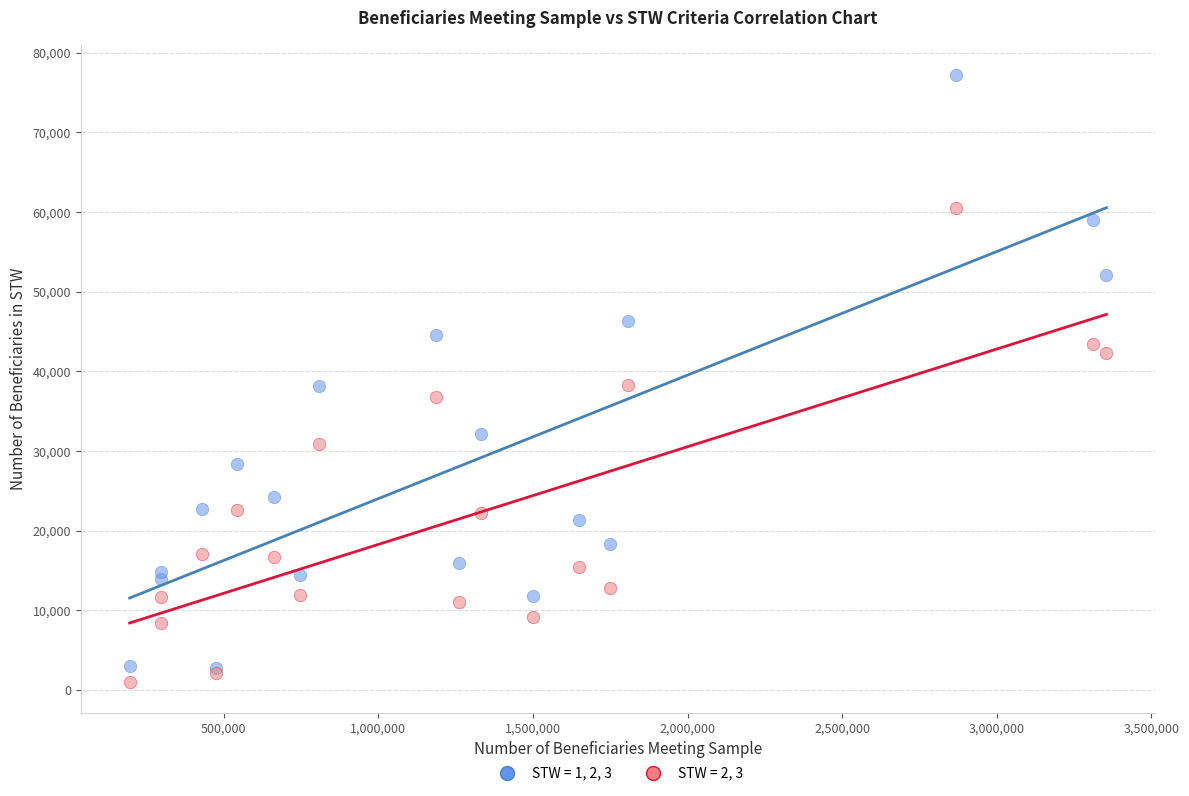

Which series reaches the maximum Y coordinate?

STW = 1, 2, 3